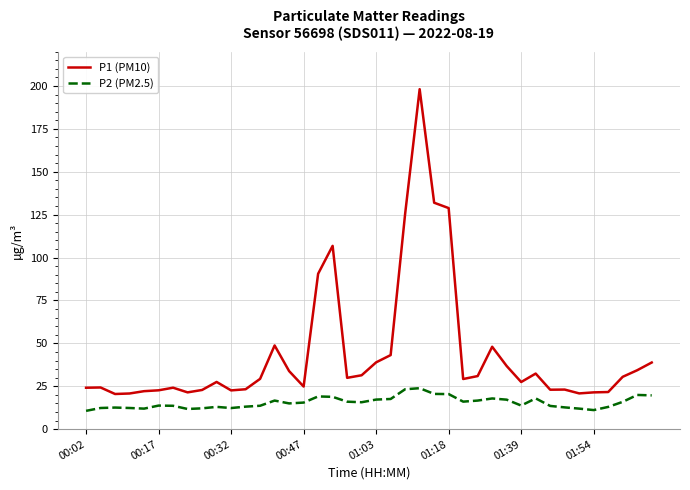

What is the difference between the maximum and minimum values in the P1 (PM10) series?

177.6